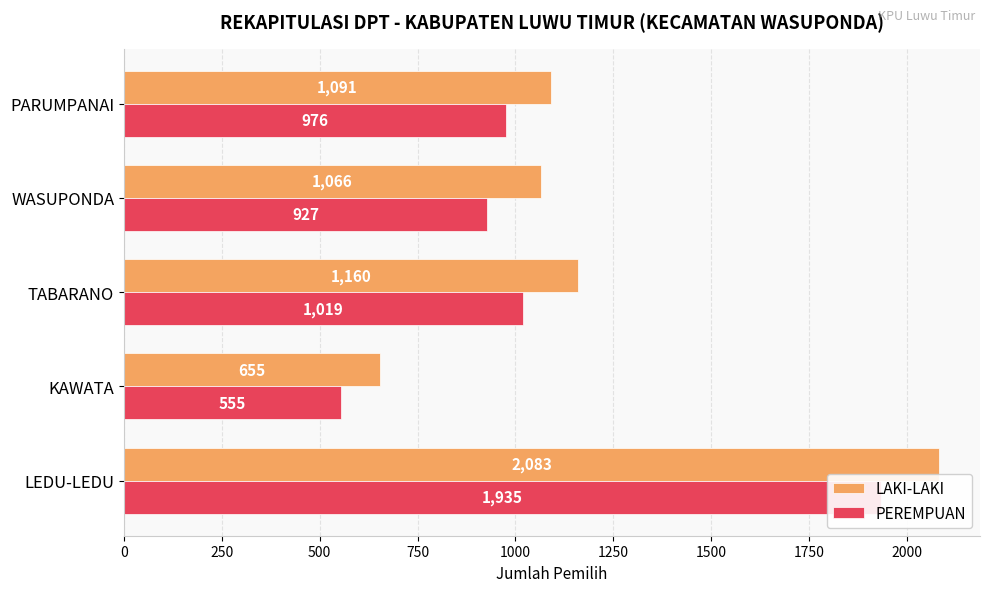

How many data points in PEREMPUAN are above 976?

2